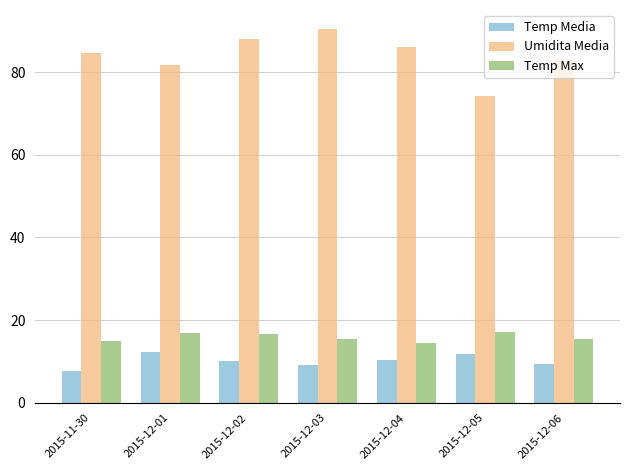

What is the sum of all Umidita Media values?

587.7